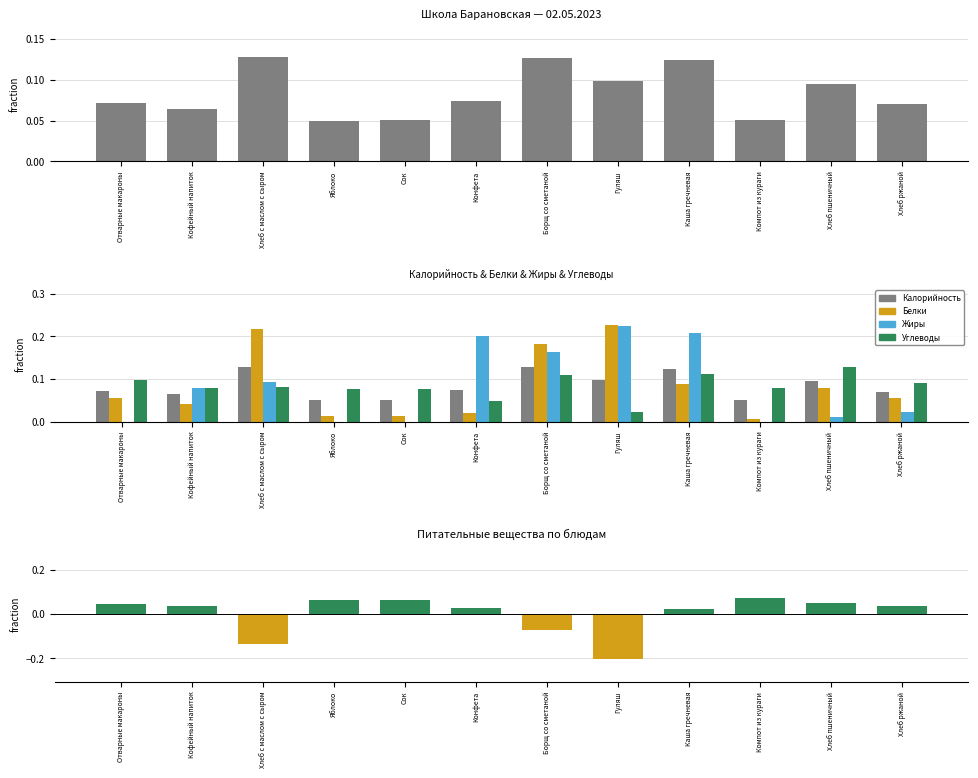

Rank the series at Хлеб с маслом с сыром from lowest to highest value.

Углеводы - Белки, Углеводы, Жиры, Калорийность, Белки